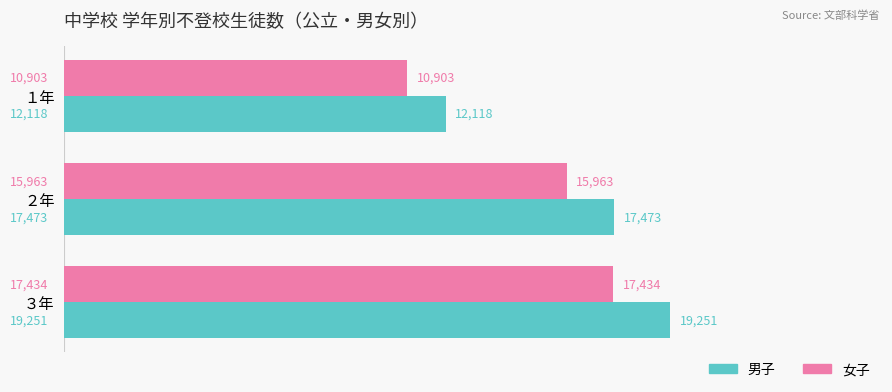

How many 女子 values are between 10903 and 17434?

3